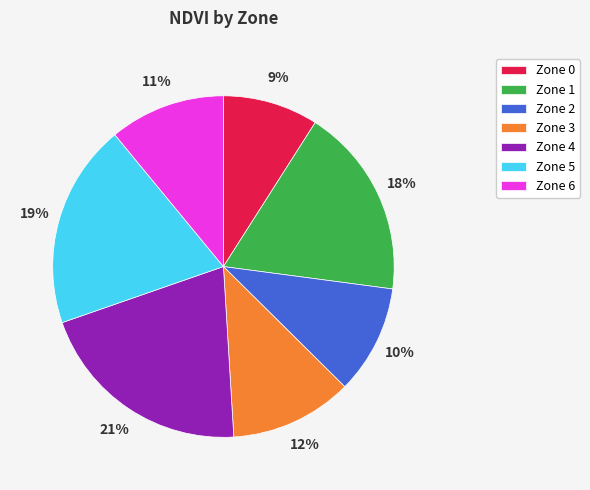

To the nearest percent, what is the combined percentage of Zone 5 and Zone 1?

37%